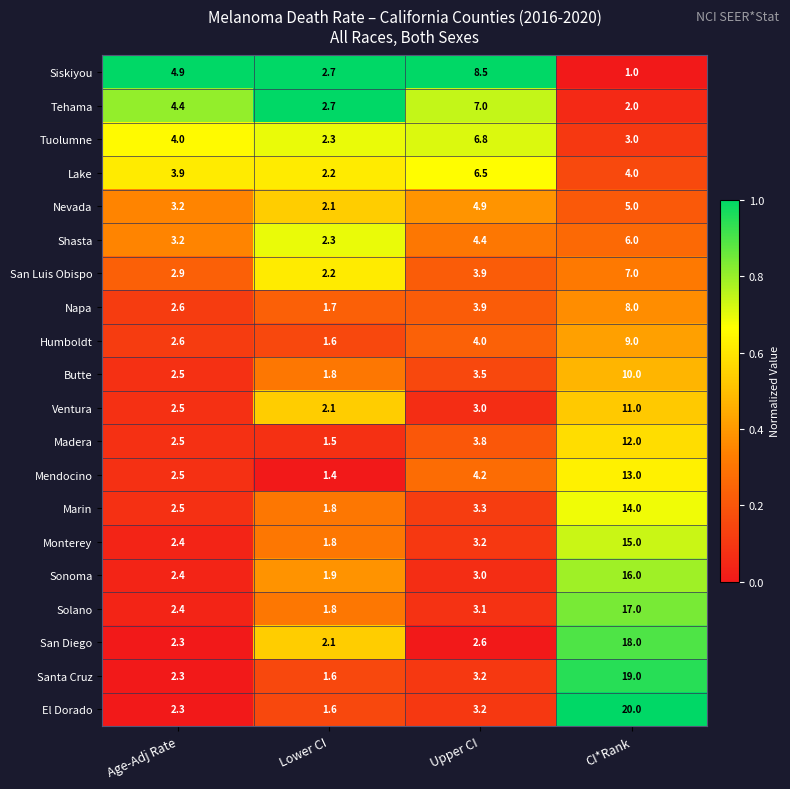

Rank the series at CI*Rank from highest to lowest value.

El Dorado, Santa Cruz, San Diego, Solano, Sonoma, Monterey, Marin, Mendocino, Madera, Ventura, Butte, Humboldt, Napa, San Luis Obispo, Shasta, Nevada, Lake, Tuolumne, Tehama, Siskiyou